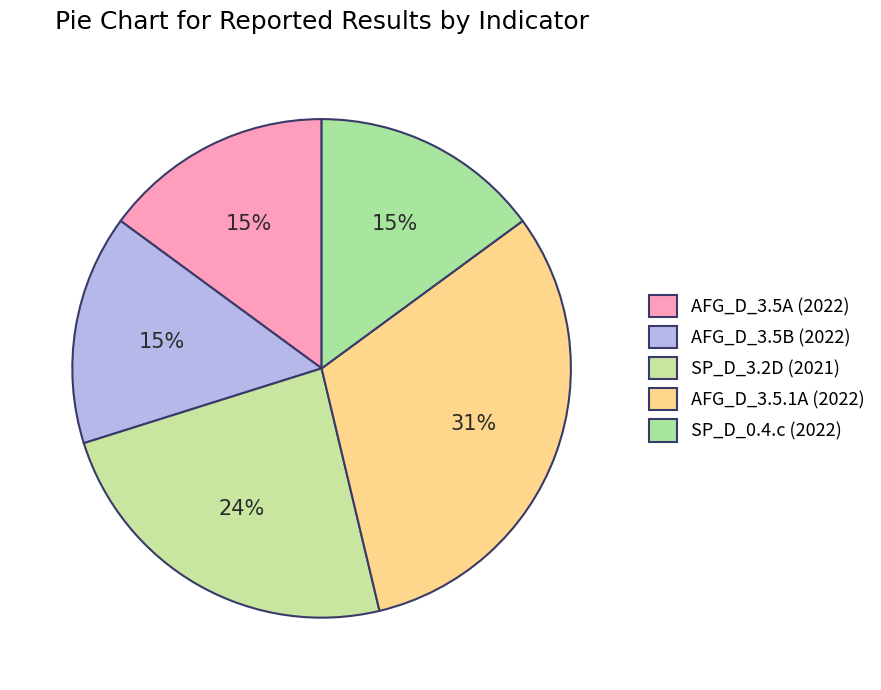

Count the number of slices in the pie.

5